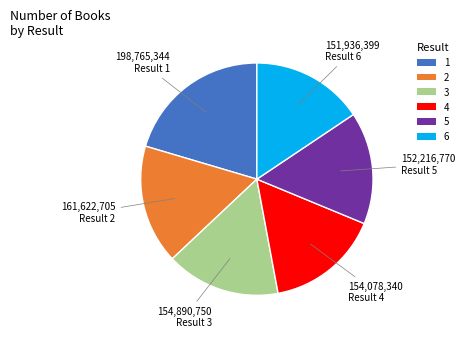

What is the ratio of the value at 3 to the value at 4?

1.0